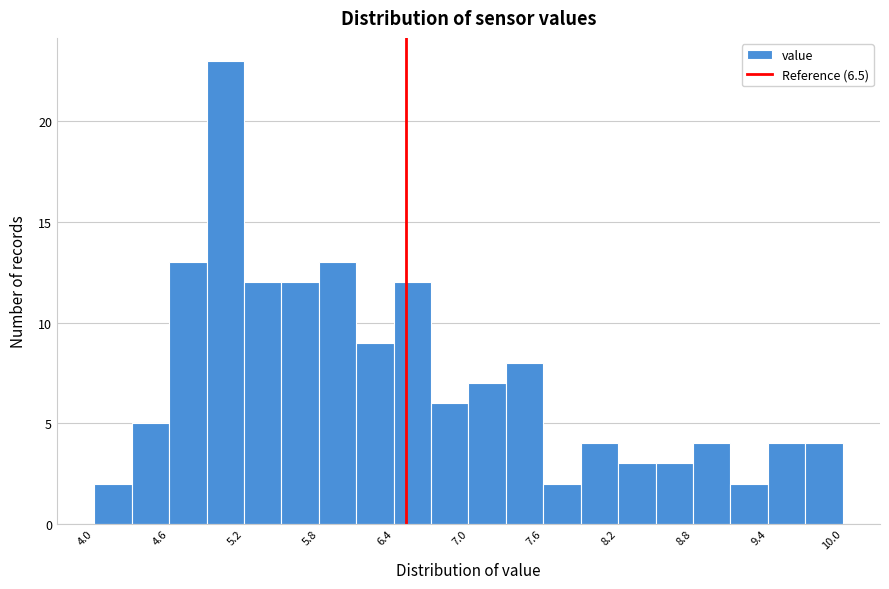

Read against the x-axis, roughly where is the centre of the tallest bar?

5.1